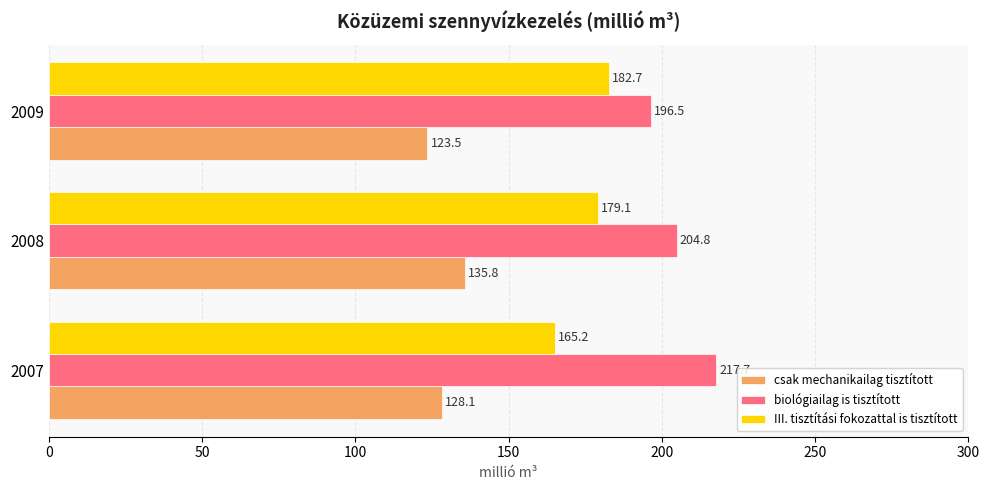

What is the maximum value shown in the chart?

217.7